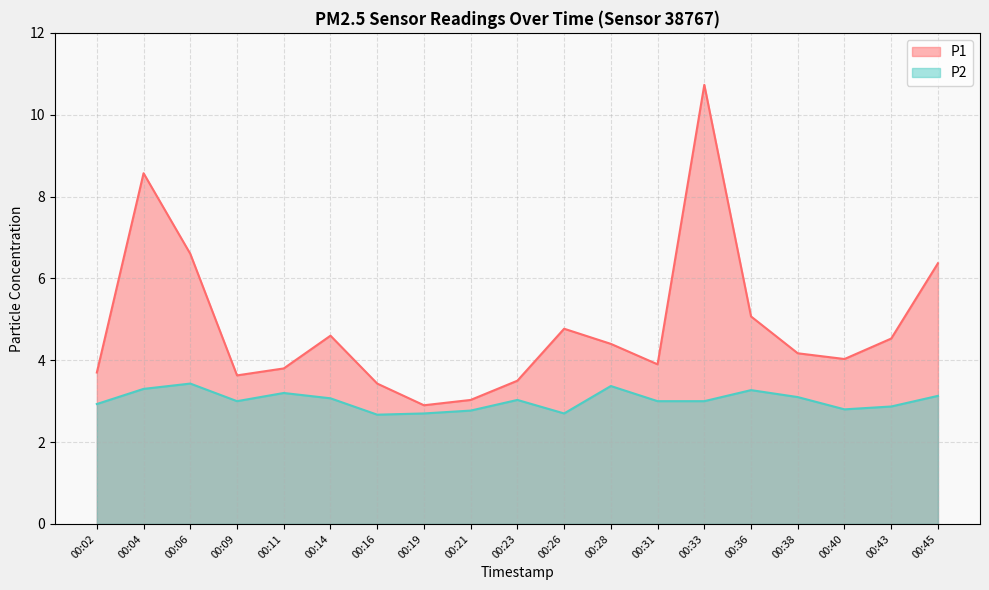

Reading right to left, extract all data points from this chart.

P1: 6.4	4.5	4.0	4.2	5.1	10.7	3.9	4.4	4.8	3.5	3.0	2.9	3.4	4.6	3.8	3.6	6.6	8.6	3.7
P2: 3.1	2.9	2.8	3.1	3.3	3.0	3.0	3.4	2.7	3.0	2.8	2.7	2.7	3.1	3.2	3.0	3.4	3.3	2.9